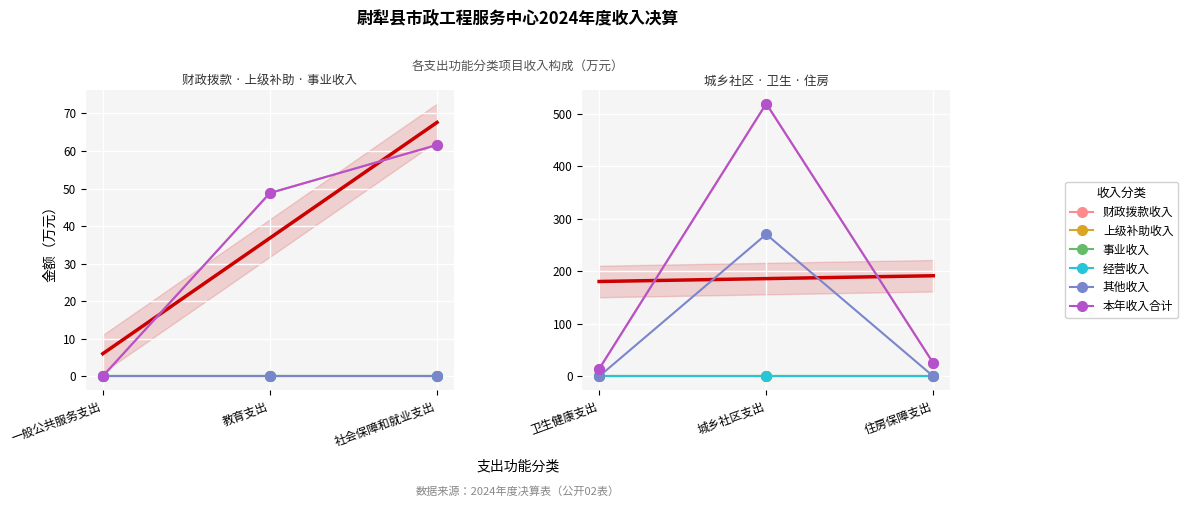

What is the maximum value shown in the chart?

518.8